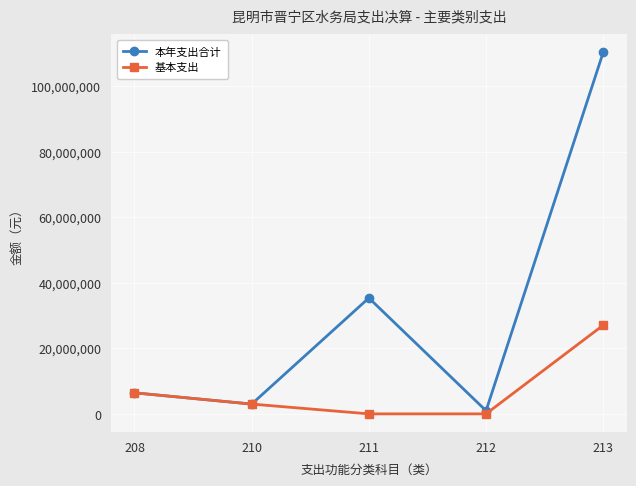

List the series in order of their peak value, highest first.

本年支出合计, 基本支出